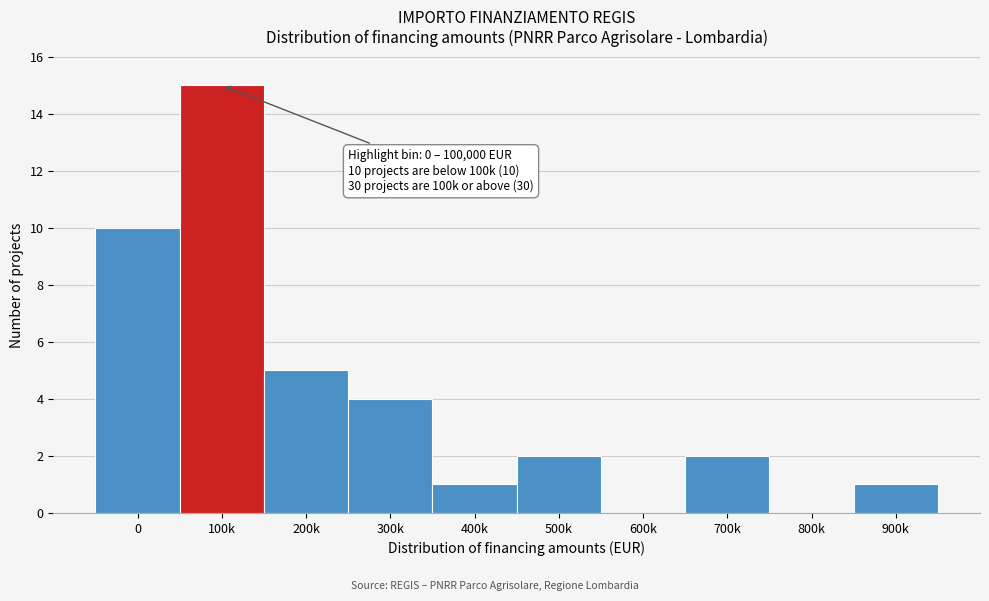

Reading left to right, what are all the values shown in this chart?

0=10	100k=15	200k=5	300k=4	400k=1	500k=2	600k=0	700k=2	800k=0	900k=1